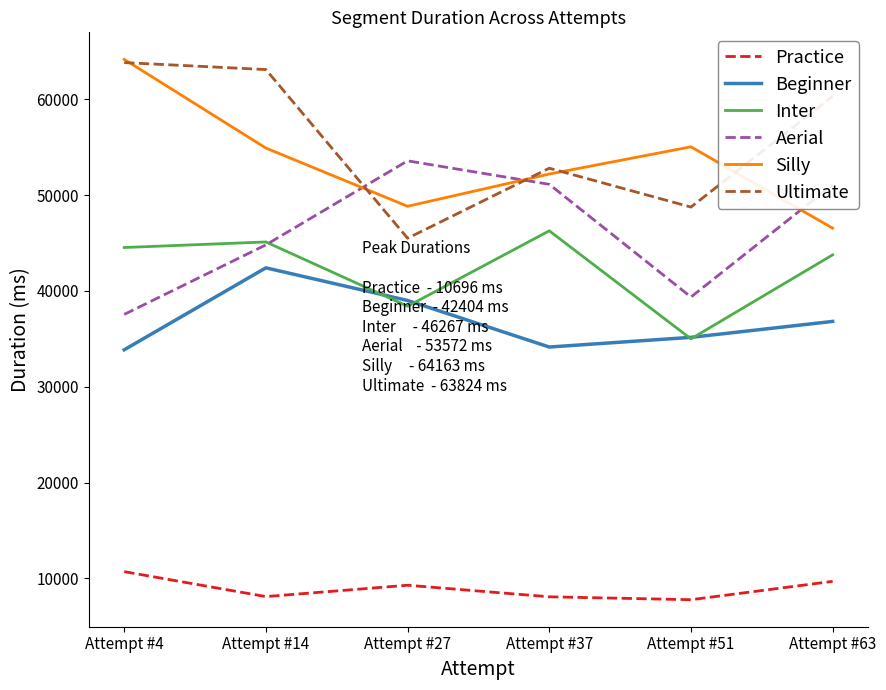

The value of Practice at Attempt #37 is 8071. True or false?

True